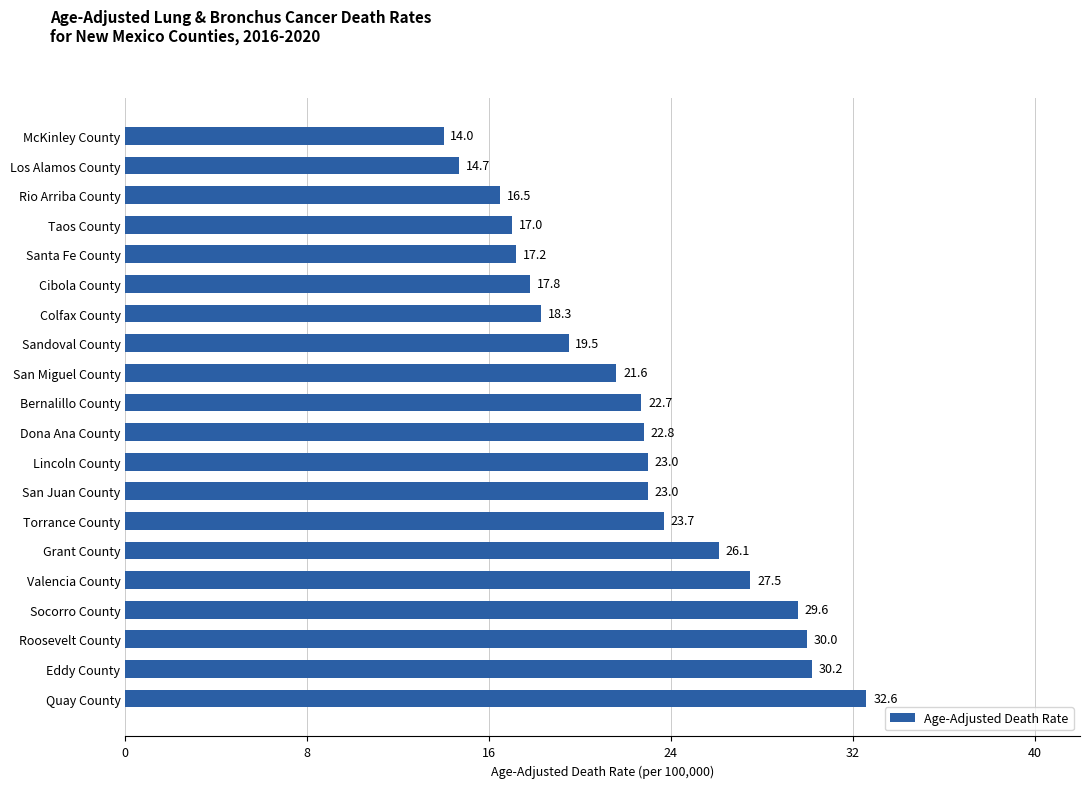

Read the value at Grant County.

26.1